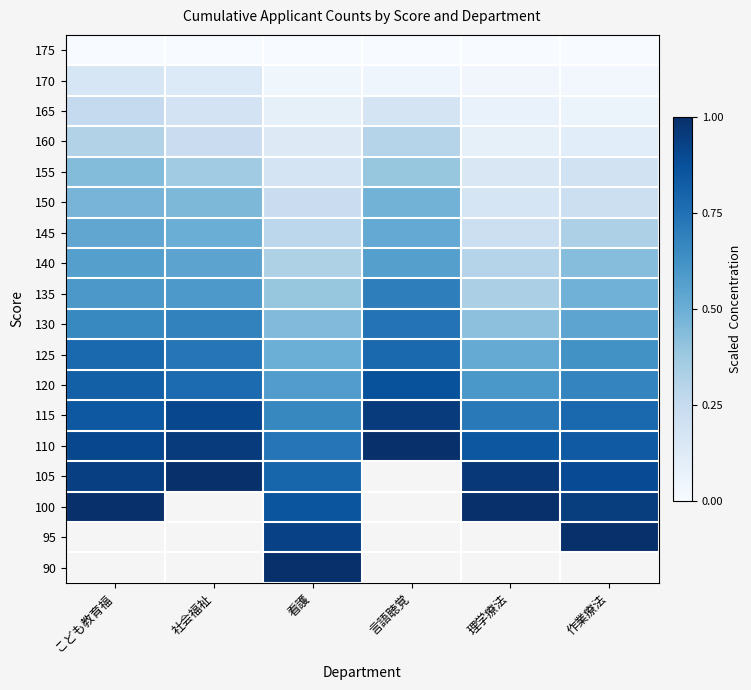

What is the sum of the 125 values at 社会福祉 and 理学療法?

1.2